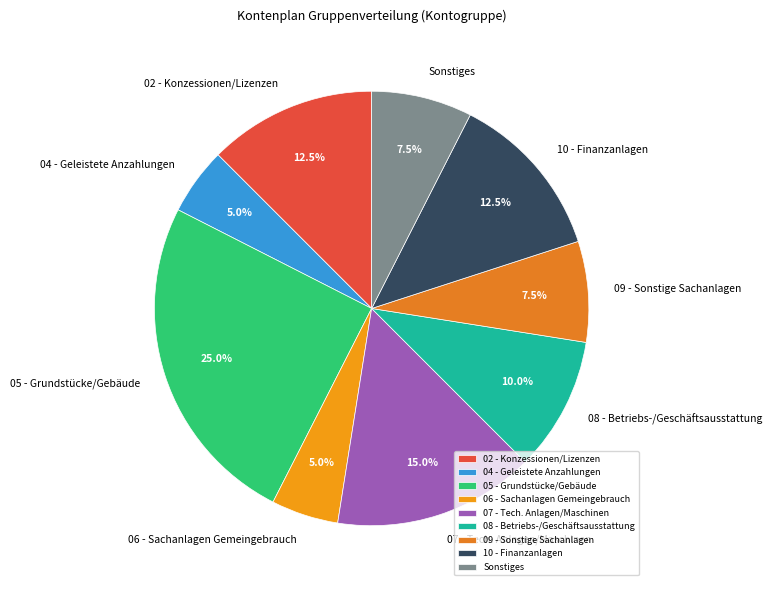

Is there a majority slice in this chart?

No